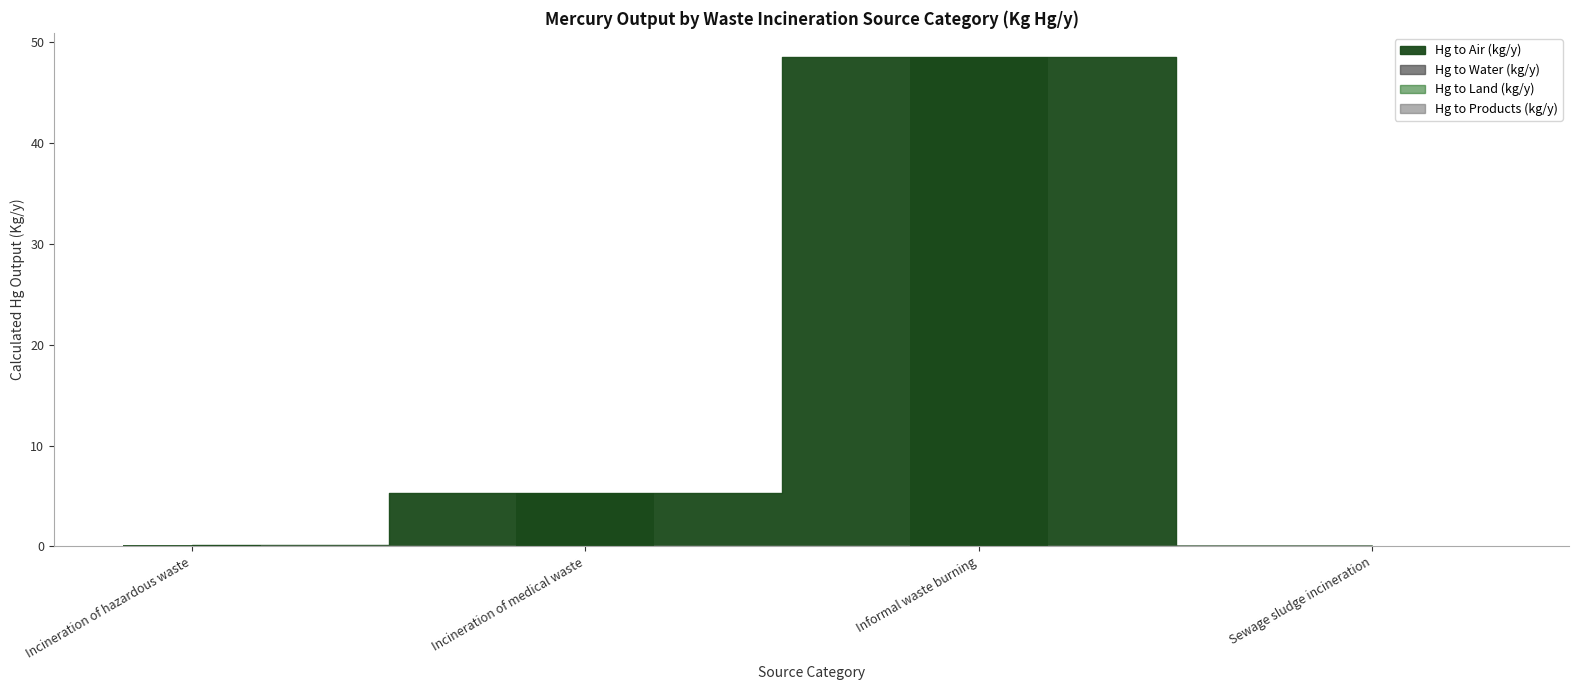

True or false: the data shows 48.5 at Informal waste burning.

True